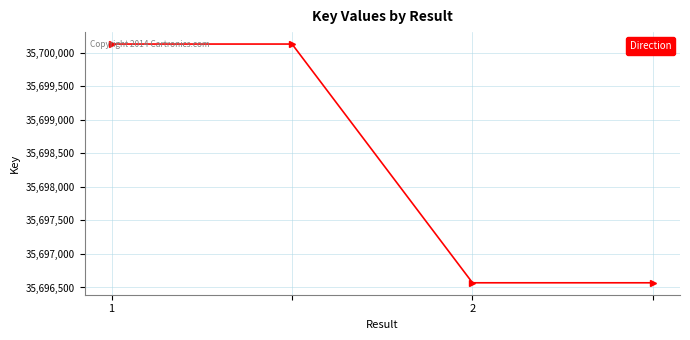

What is the value of the 4th point from the left?

35696570